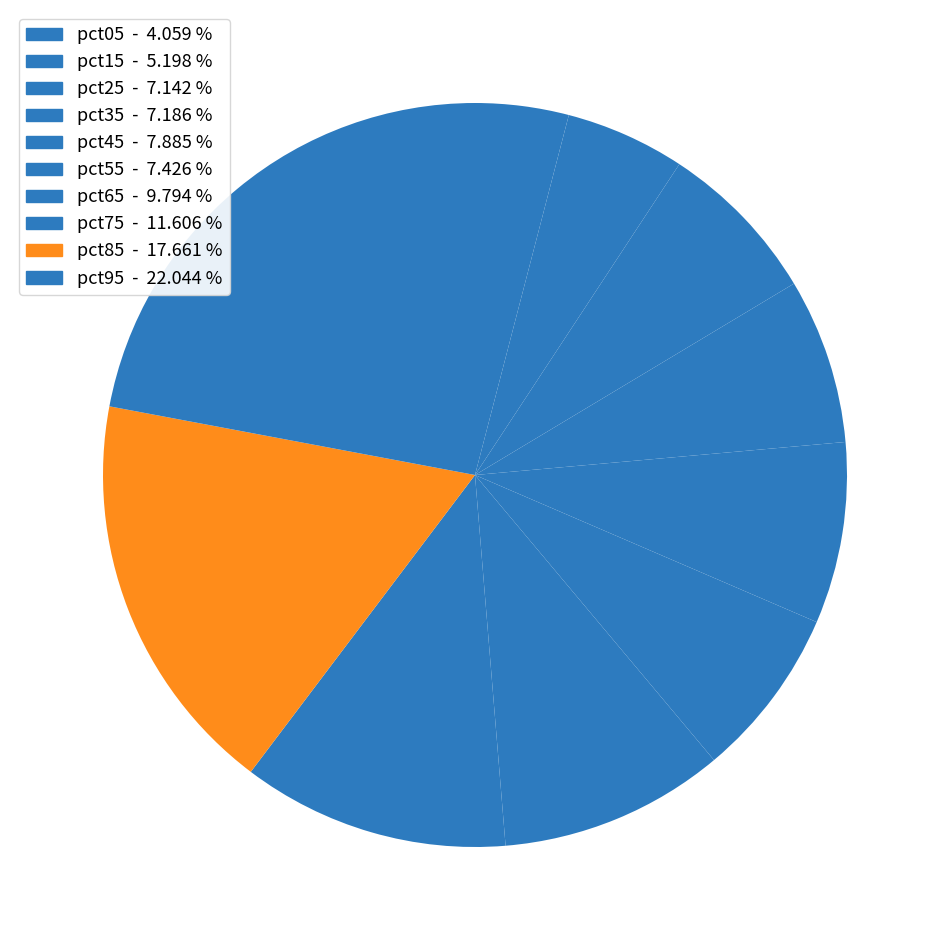

Count the number of slices in the pie.

10